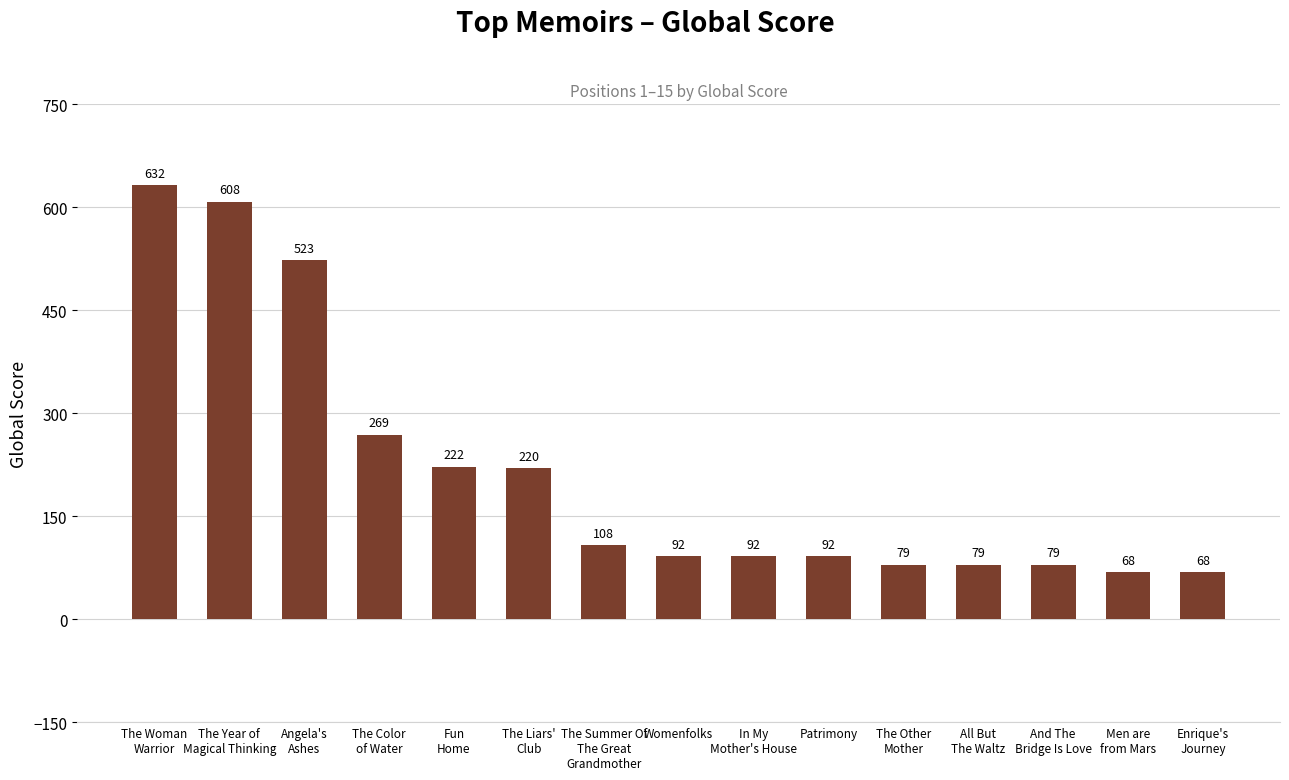

Is it true that the value at Patrimony is 92?

True